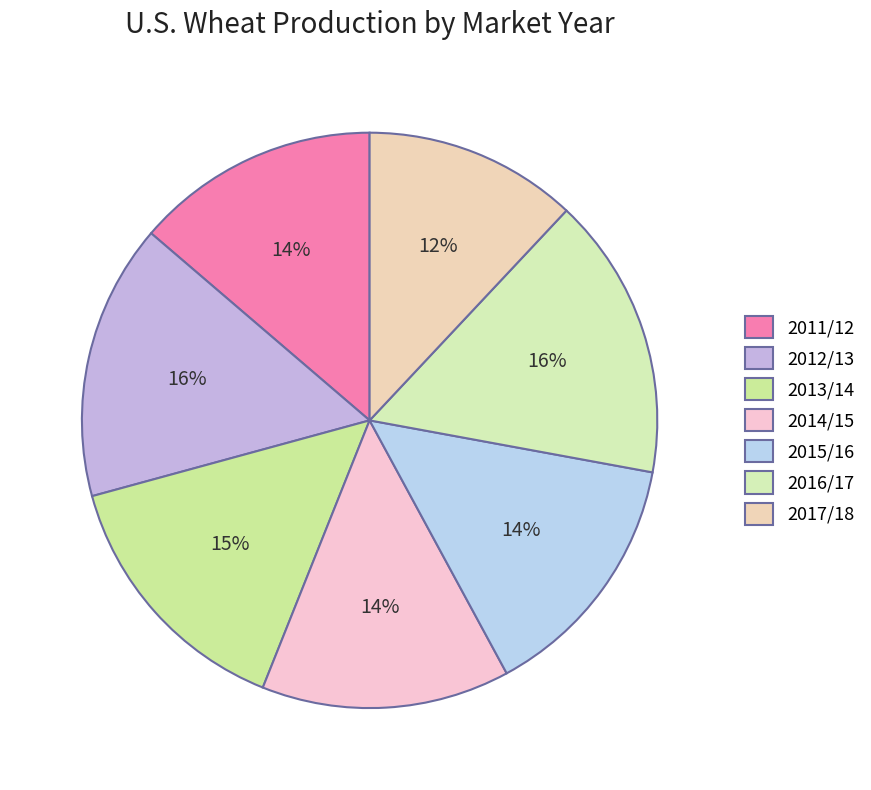

Count the number of slices in the pie.

7